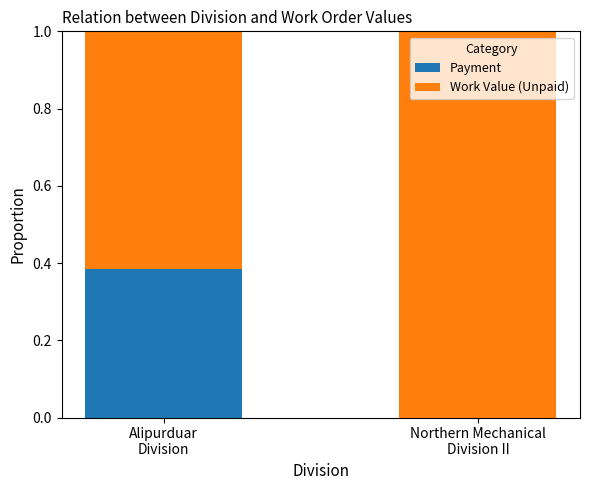

Are the bars horizontal?

No